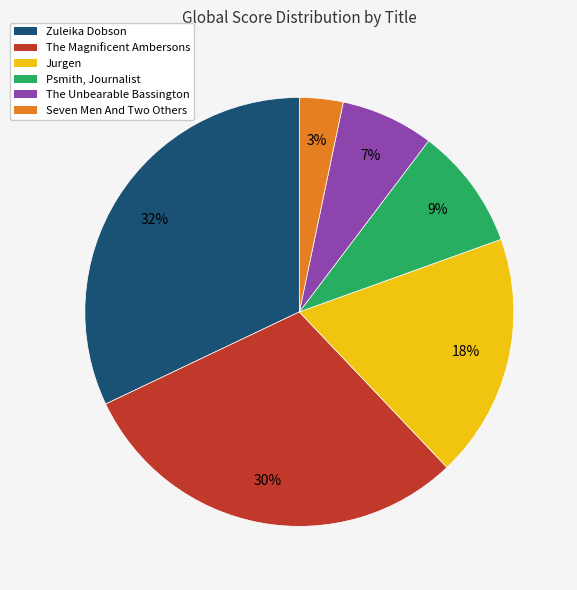

True or false: The Magnificent Ambersons accounts for 16% of the total.

False